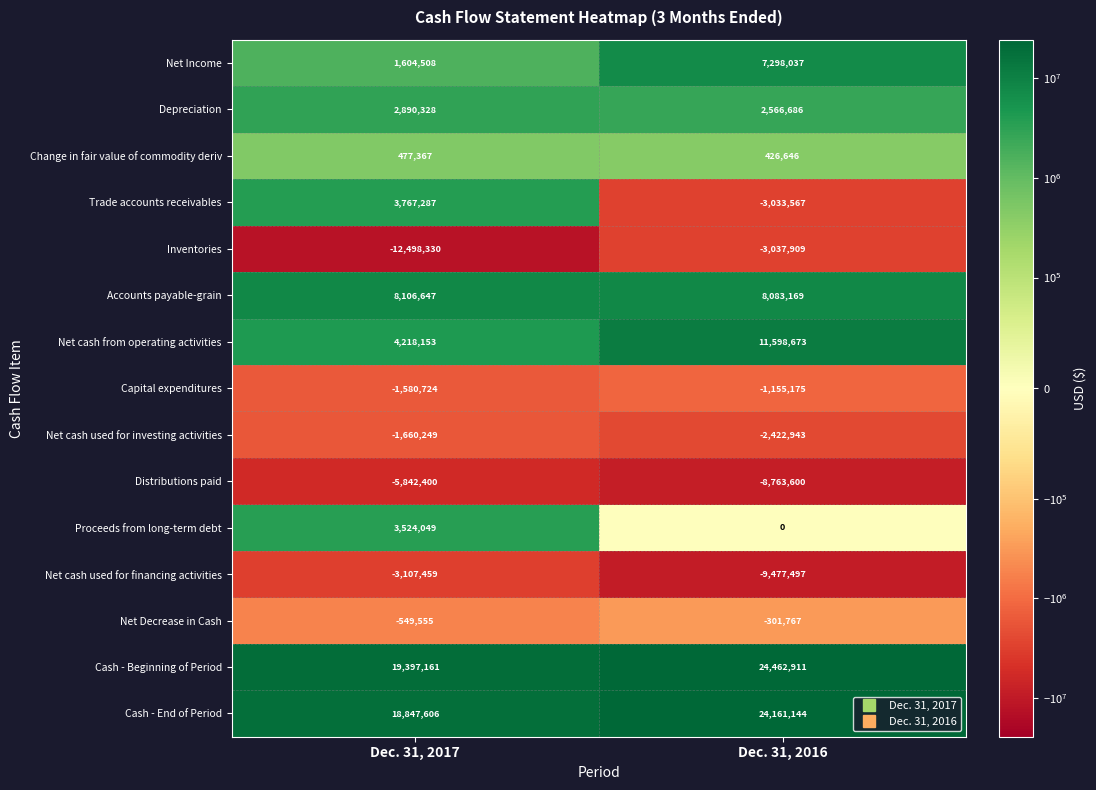

Reading right to left, list all the values displayed in this chart.

Net Income: 7298037	1604508
Depreciation: 2566686	2890328
Change in fair value of commodity deriv: 426646	477367
Trade accounts receivables: -3033567	3767287
Inventories: -3037909	-12498330
Accounts payable-grain: 8083169	8106647
Net cash from operating activities: 11598673	4218153
Capital expenditures: -1155175	-1580724
Net cash used for investing activities: -2422943	-1660249
Distributions paid: -8763600	-5842400
Proceeds from long-term debt: 0	3524049
Net cash used for financing activities: -9477497	-3107459
Net Decrease in Cash: -301767	-549555
Cash - Beginning of Period: 24462911	19397161
Cash - End of Period: 24161144	18847606